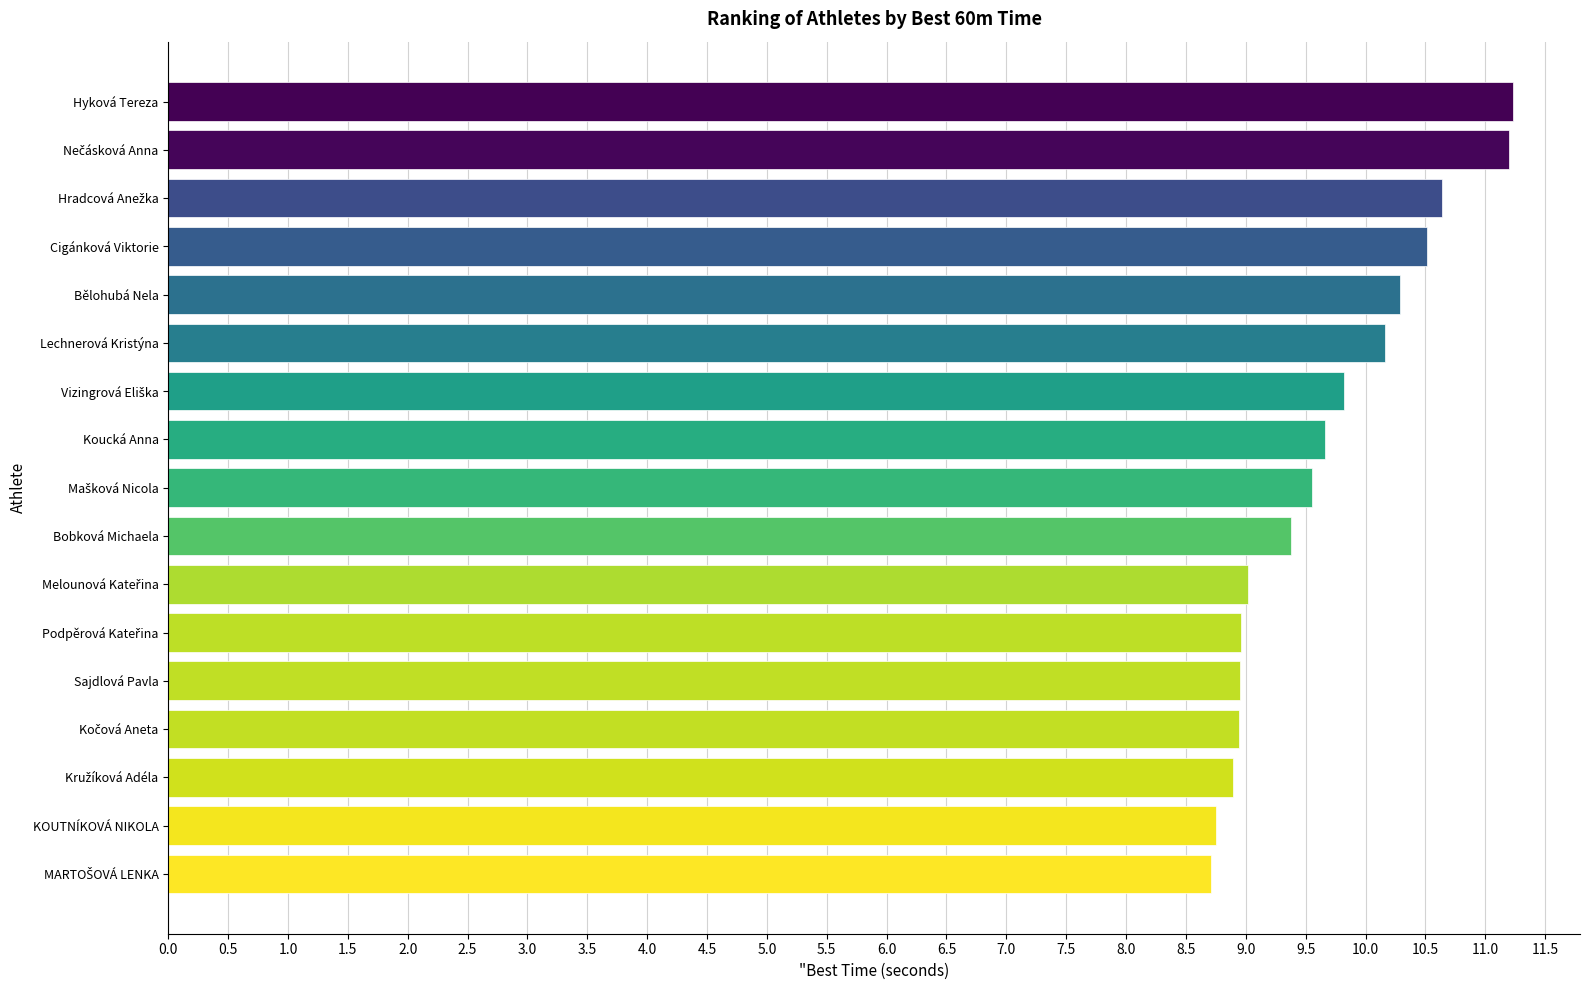

What is the greatest value displayed?

11.2